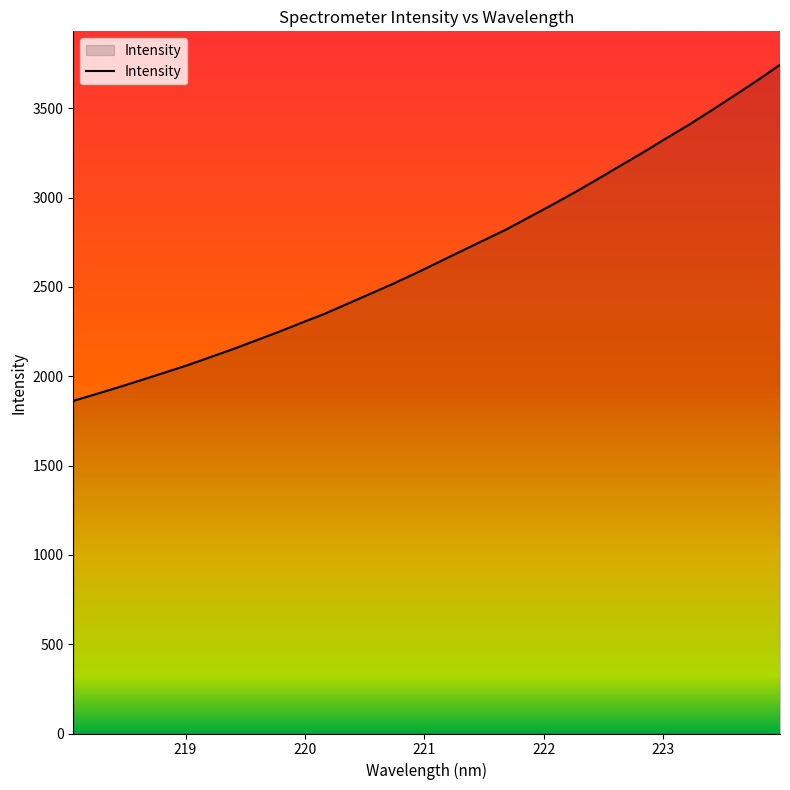

What is the greatest value displayed?

3743.4